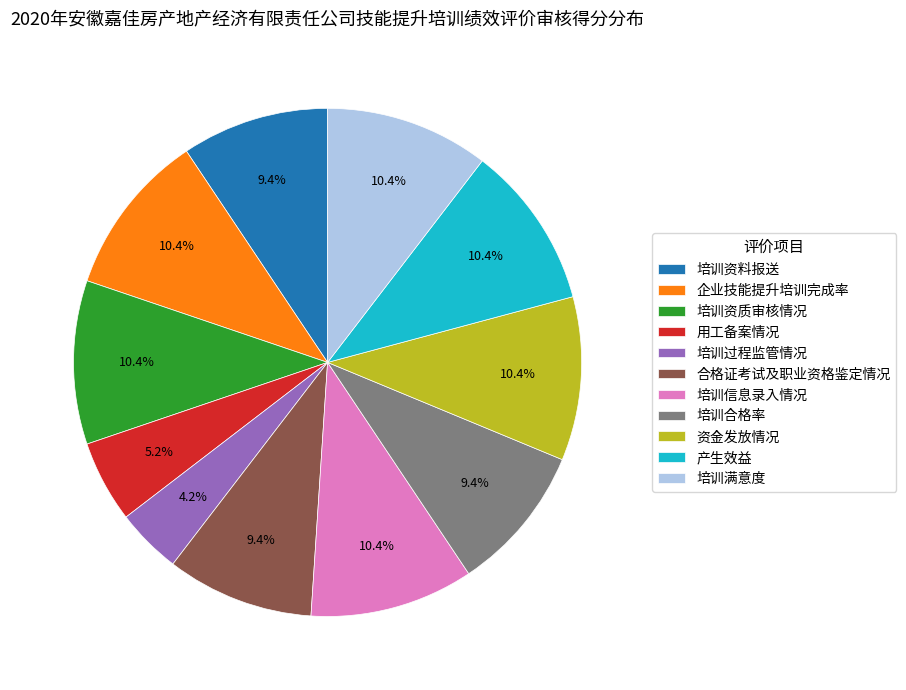

To the nearest percent, what is the difference between the largest and smallest slice percentages?

6%